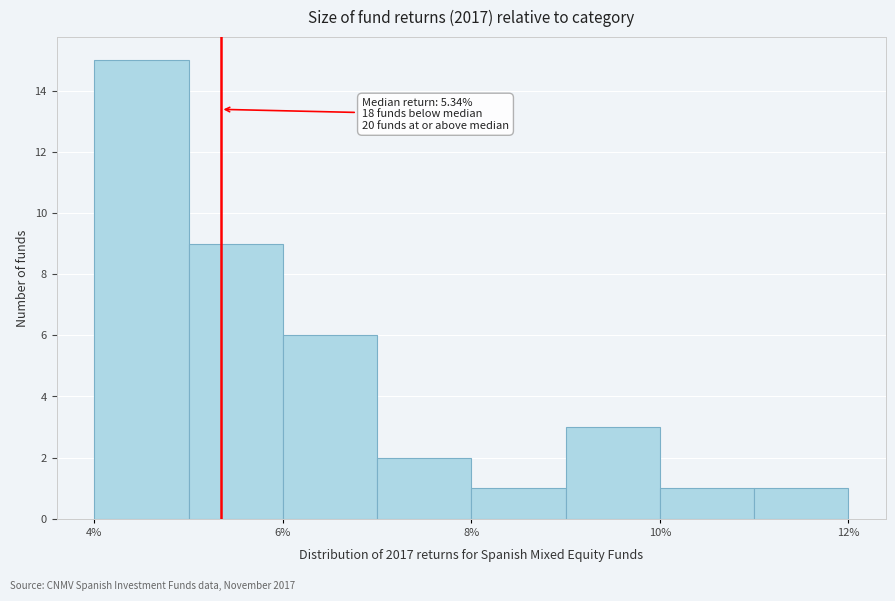

Over which range of the x-axis is the bar tallest?

4 to 5